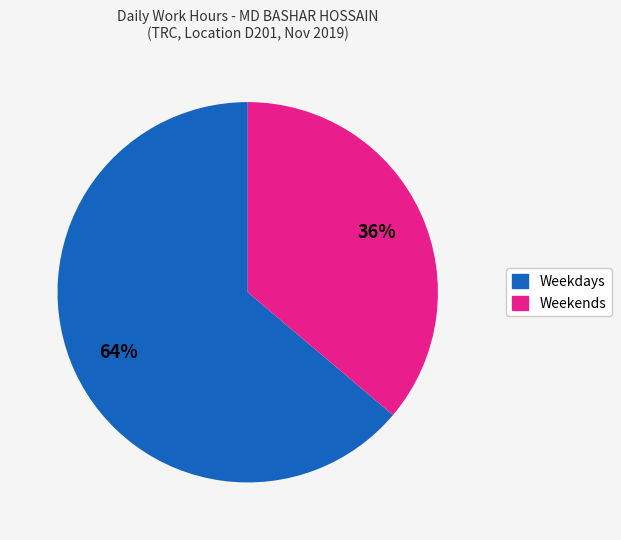

To the nearest percent, what is the average slice percentage?

50%